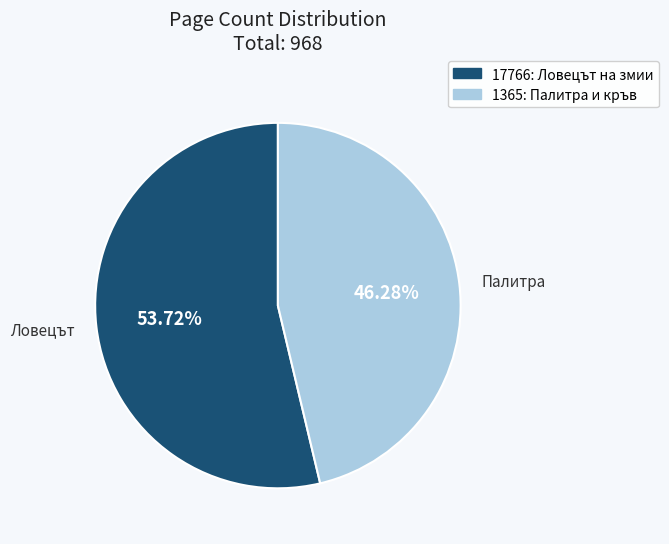

Is there a majority slice in this chart?

Yes